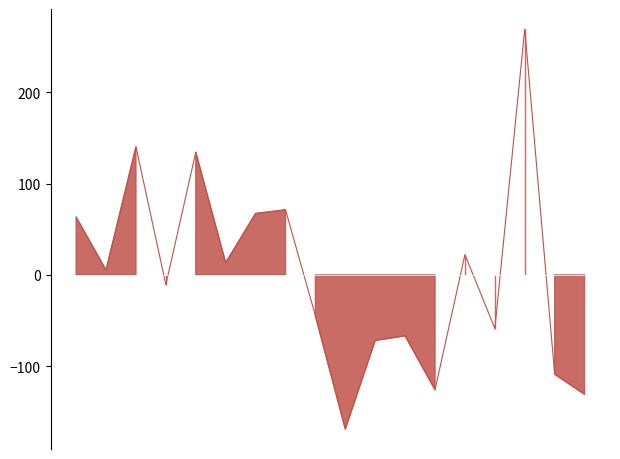

In 5 Kms, how many points are higher than both neighbors (excluding endpoints)?

5